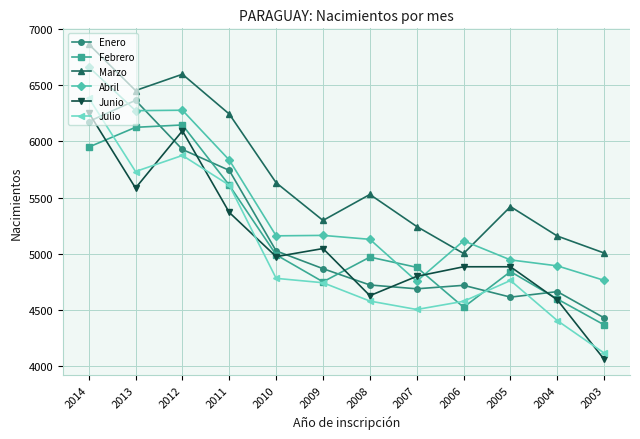

How many series are shown in this chart?

6